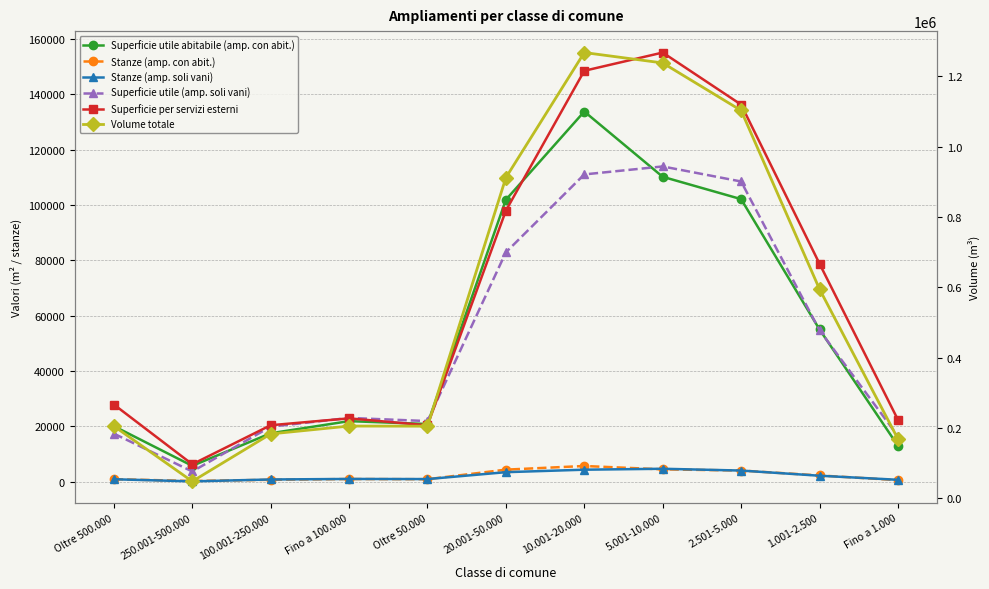

Is it true that Volume totale equals 1102635 at 2.501-5.000?

True